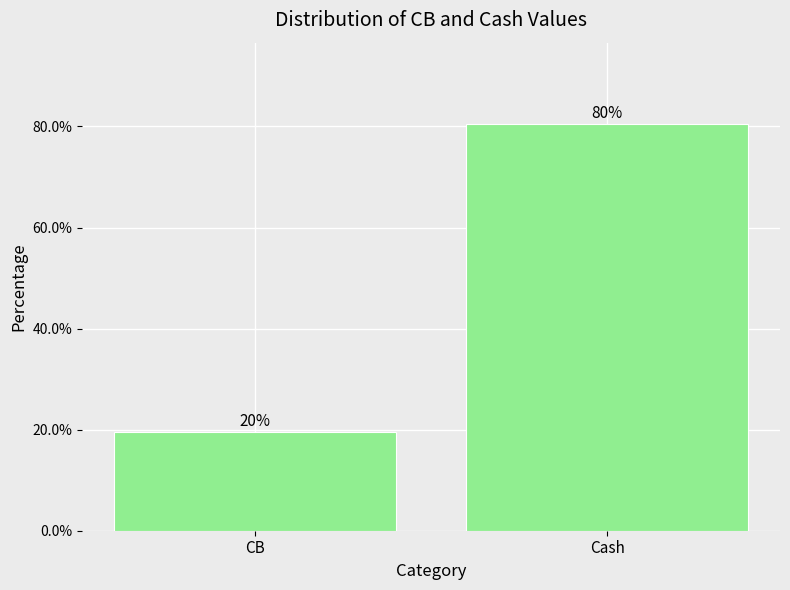

What is the sum of the values at Cash and CB?

100.0